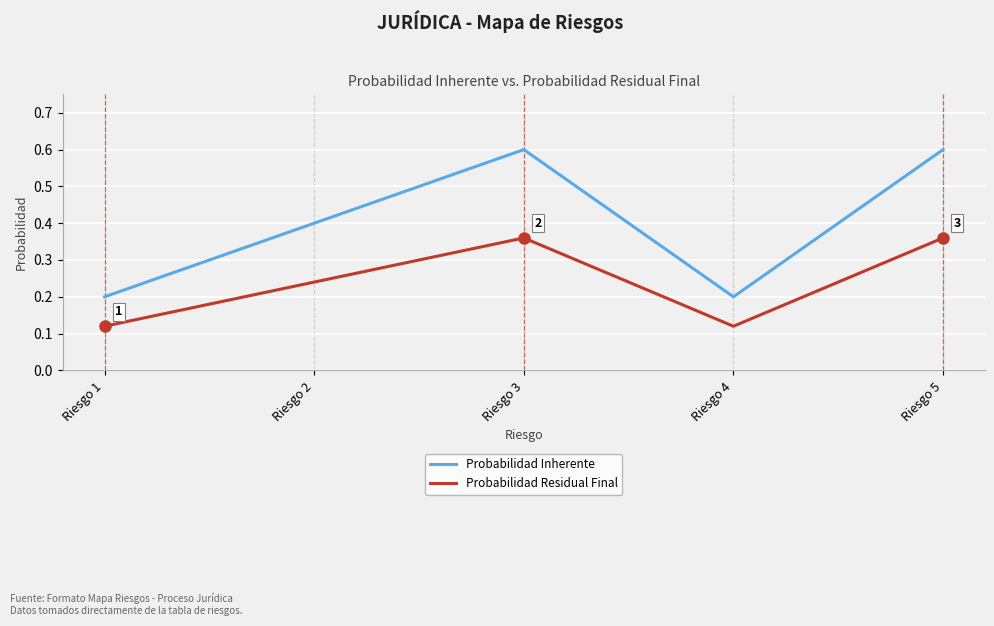

How many lines are shown in the chart?

2